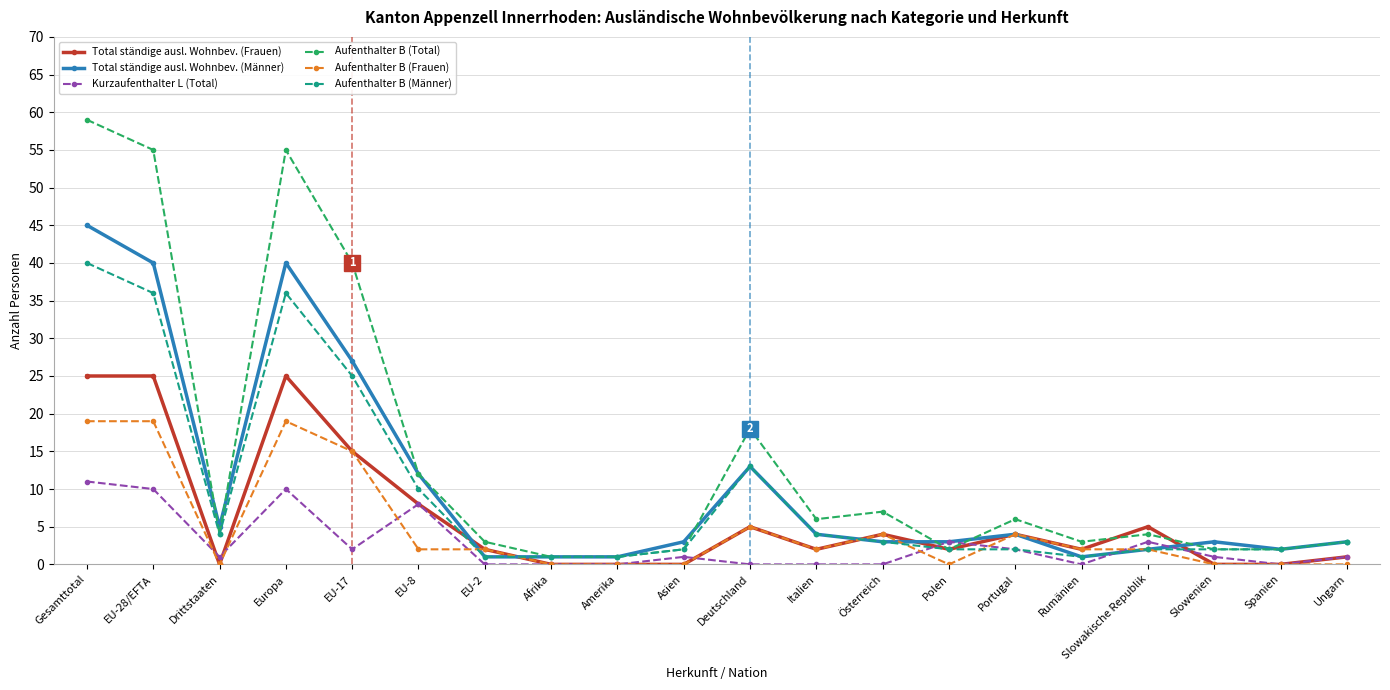

Reading left to right, what are all the values shown in this chart?

Total ständige ausl. Wohnbev. (Frauen): 25	25	0	25	15	8	2	0	0	0	5	2	4	2	4	2	5	0	0	1
Total ständige ausl. Wohnbev. (Männer): 45	40	5	40	27	12	1	1	1	3	13	4	3	3	4	1	2	3	2	3
Kurzaufenthalter L (Total): 11	10	1	10	2	8	0	0	0	1	0	0	0	3	2	0	3	1	0	1
Aufenthalter B (Total): 59	55	4	55	40	12	3	1	1	2	18	6	7	2	6	3	4	2	2	3
Aufenthalter B (Frauen): 19	19	0	19	15	2	2	0	0	0	5	2	4	0	4	2	2	0	0	0
Aufenthalter B (Männer): 40	36	4	36	25	10	1	1	1	2	13	4	3	2	2	1	2	2	2	3